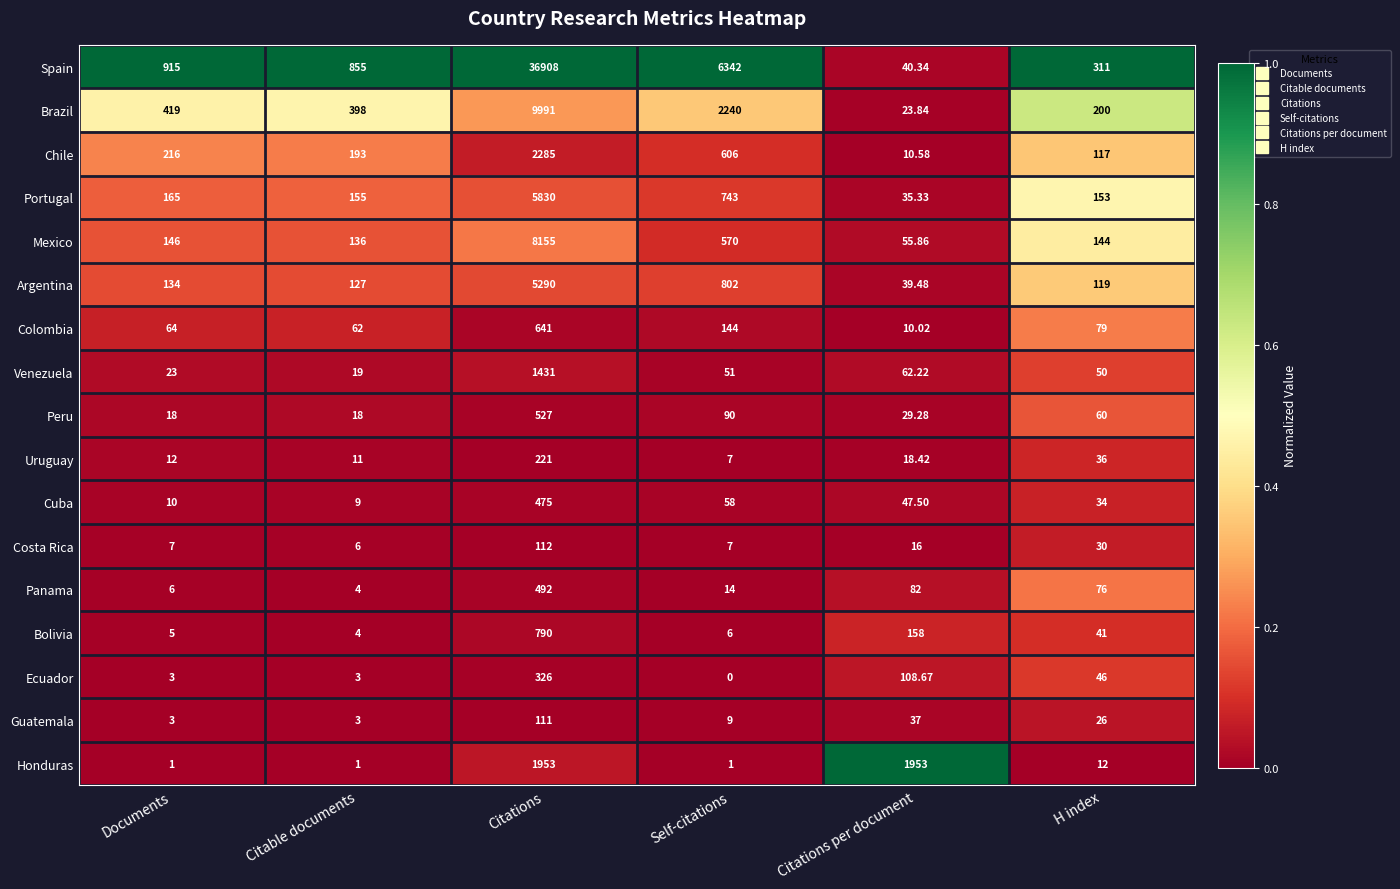

At which category is the sum across all series the highest?

Citations